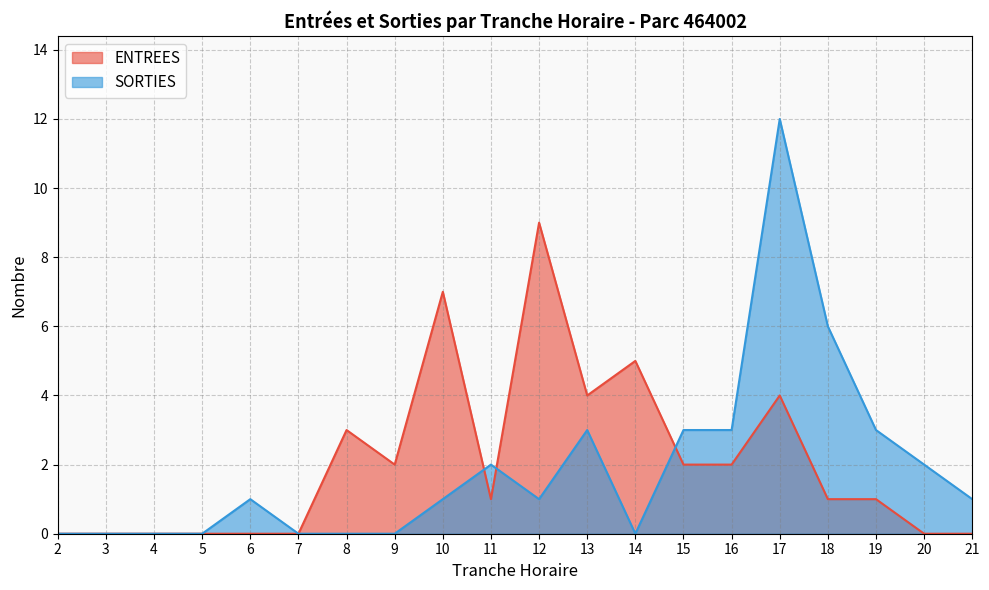

In ENTREES, how many points are higher than both neighbors (excluding endpoints)?

5